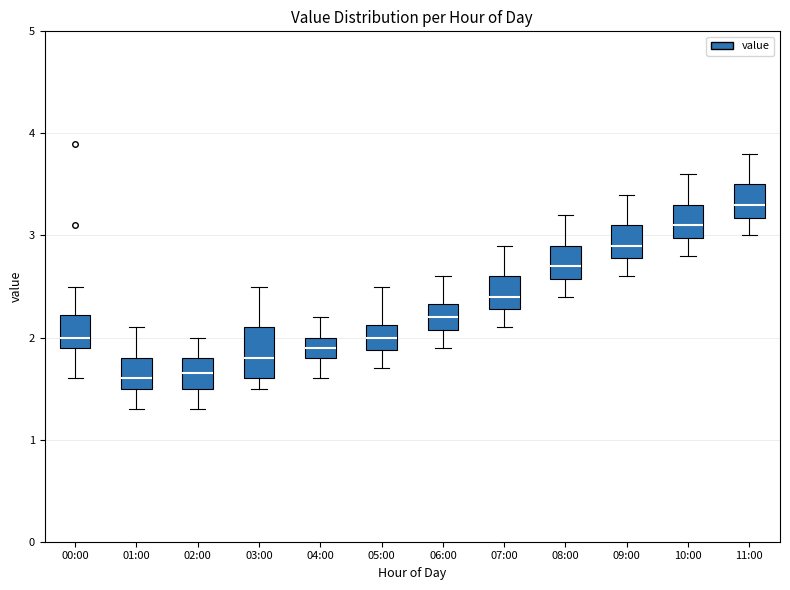

Reading left to right, transcribe this box plot: for each box, give where its median line is, the range the box spans, and where its two whiskers end, as read against the y-axis. The values are not printed on the chart, so give them approximately, as read against the axis.

00:00: median 2.0, box 1.9 to 2.2, whiskers 1.6 to 2.5
01:00: median 1.6, box 1.5 to 1.8, whiskers 1.3 to 2.1
02:00: median 1.7, box 1.5 to 1.8, whiskers 1.3 to 2.0
03:00: median 1.8, box 1.6 to 2.1, whiskers 1.5 to 2.5
04:00: median 1.9, box 1.8 to 2.0, whiskers 1.6 to 2.2
05:00: median 2.0, box 1.9 to 2.1, whiskers 1.7 to 2.5
06:00: median 2.2, box 2.1 to 2.3, whiskers 1.9 to 2.6
07:00: median 2.4, box 2.3 to 2.6, whiskers 2.1 to 2.9
08:00: median 2.7, box 2.6 to 2.9, whiskers 2.4 to 3.2
09:00: median 2.9, box 2.8 to 3.1, whiskers 2.6 to 3.4
10:00: median 3.1, box 3.0 to 3.3, whiskers 2.8 to 3.6
11:00: median 3.3, box 3.2 to 3.5, whiskers 3.0 to 3.8